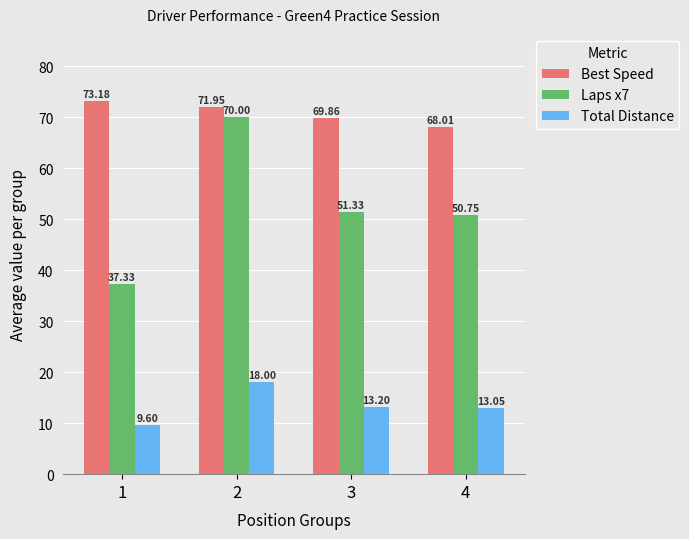

Are the bars horizontal?

No